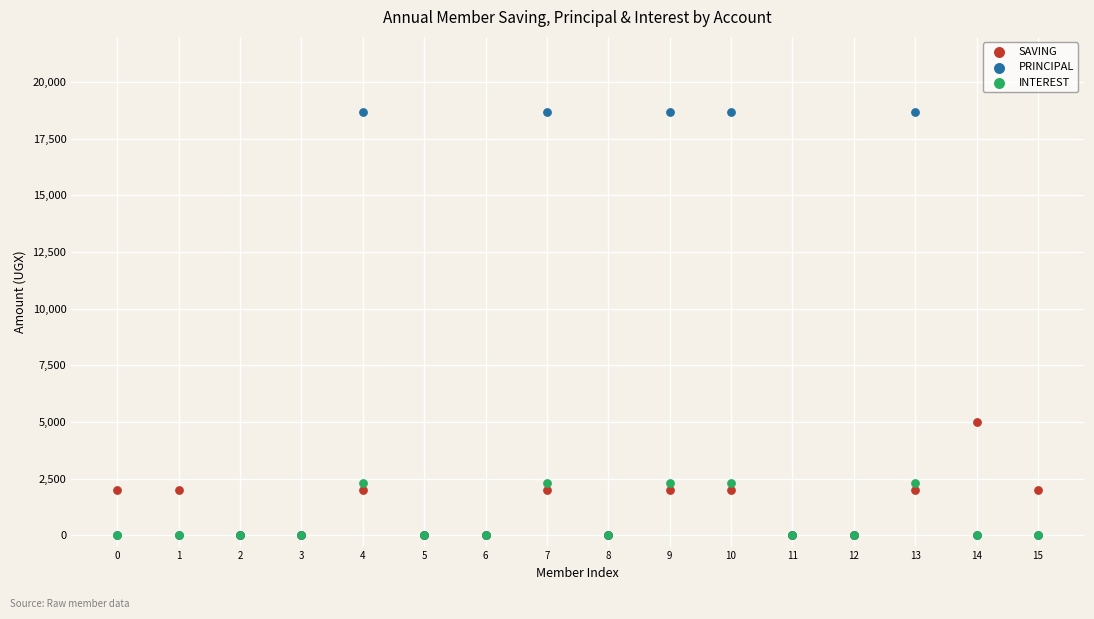

Across all series, what Y value is closest to 9350?

5000